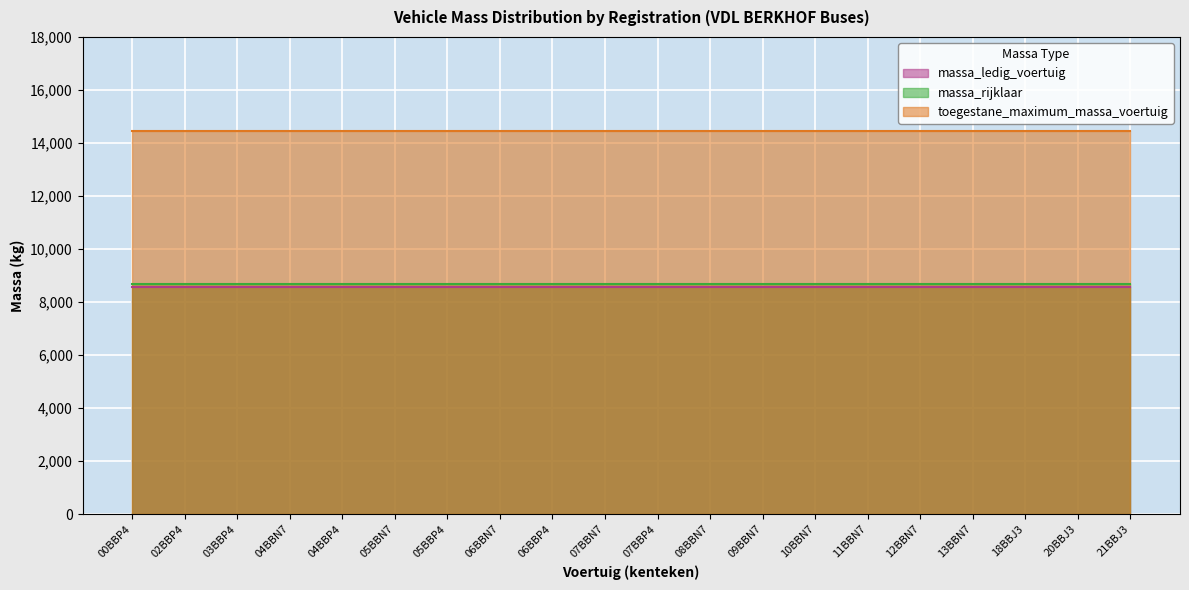

Reading right to left, what are all the values shown in this chart?

massa_ledig_voertuig: 21BBJ3=8575	20BBJ3=8575	18BBJ3=8575	13BBN7=8575	12BBN7=8575	11BBN7=8575	10BBN7=8575	09BBN7=8575	08BBN7=8575	07BBP4=8575	07BBN7=8575	06BBP4=8575	06BBN7=8575	05BBP4=8575	05BBN7=8575	04BBP4=8575	04BBN7=8575	03BBP4=8575	02BBP4=8575	00BBP4=8575
massa_rijklaar: 21BBJ3=8675	20BBJ3=8675	18BBJ3=8675	13BBN7=8675	12BBN7=8675	11BBN7=8675	10BBN7=8675	09BBN7=8675	08BBN7=8675	07BBP4=8675	07BBN7=8675	06BBP4=8675	06BBN7=8675	05BBP4=8675	05BBN7=8675	04BBP4=8675	04BBN7=8675	03BBP4=8675	02BBP4=8675	00BBP4=8675
toegestane_maximum_massa_voertuig: 21BBJ3=14440	20BBJ3=14440	18BBJ3=14440	13BBN7=14440	12BBN7=14440	11BBN7=14440	10BBN7=14440	09BBN7=14440	08BBN7=14440	07BBP4=14440	07BBN7=14440	06BBP4=14440	06BBN7=14440	05BBP4=14440	05BBN7=14440	04BBP4=14440	04BBN7=14440	03BBP4=14440	02BBP4=14440	00BBP4=14440